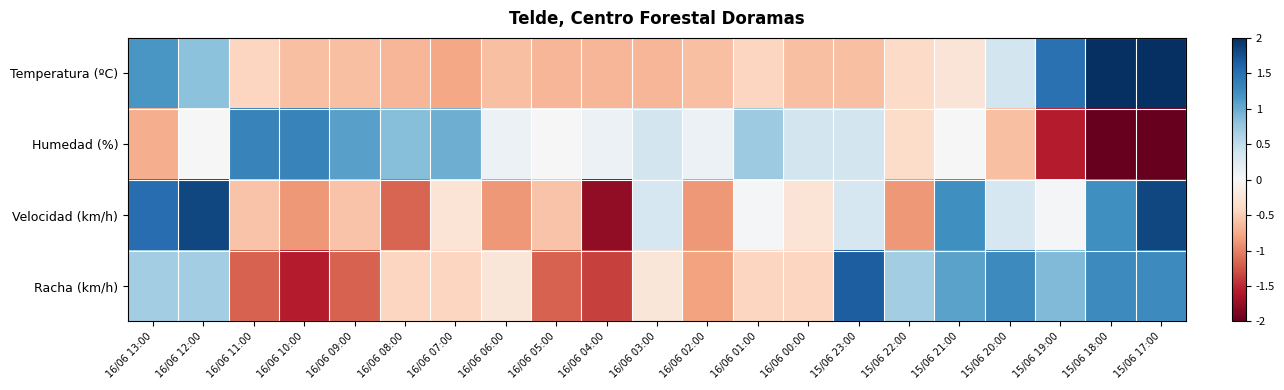

Reading left to right, extract all data points from this chart.

Temperatura (ºC): 16/06 13:00=1.2	16/06 12:00=0.8	16/06 11:00=-0.4	16/06 10:00=-0.6	16/06 09:00=-0.6	16/06 08:00=-0.7	16/06 07:00=-0.8	16/06 06:00=-0.6	16/06 05:00=-0.7	16/06 04:00=-0.7	16/06 03:00=-0.7	16/06 02:00=-0.6	16/06 01:00=-0.4	16/06 00:00=-0.6	15/06 23:00=-0.6	15/06 22:00=-0.4	15/06 21:00=-0.3	15/06 20:00=0.4	15/06 19:00=1.5	15/06 18:00=2.1	15/06 17:00=2.6
Humedad (%): 16/06 13:00=-0.7	16/06 12:00=0.0	16/06 11:00=1.3	16/06 10:00=1.3	16/06 09:00=1.1	16/06 08:00=0.8	16/06 07:00=1.0	16/06 06:00=0.1	16/06 05:00=0.0	16/06 04:00=0.1	16/06 03:00=0.4	16/06 02:00=0.1	16/06 01:00=0.7	16/06 00:00=0.4	15/06 23:00=0.4	15/06 22:00=-0.4	15/06 21:00=0.0	15/06 20:00=-0.6	15/06 19:00=-1.6	15/06 18:00=-2.1	15/06 17:00=-2.4
Velocidad (km/h): 16/06 13:00=1.5	16/06 12:00=1.8	16/06 11:00=-0.6	16/06 10:00=-0.9	16/06 09:00=-0.6	16/06 08:00=-1.2	16/06 07:00=-0.3	16/06 06:00=-0.9	16/06 05:00=-0.6	16/06 04:00=-1.8	16/06 03:00=0.3	16/06 02:00=-0.9	16/06 01:00=0.0	16/06 00:00=-0.3	15/06 23:00=0.3	15/06 22:00=-0.9	15/06 21:00=1.2	15/06 20:00=0.3	15/06 19:00=0.0	15/06 18:00=1.2	15/06 17:00=1.8
Racha (km/h): 16/06 13:00=0.7	16/06 12:00=0.7	16/06 11:00=-1.2	16/06 10:00=-1.6	16/06 09:00=-1.2	16/06 08:00=-0.4	16/06 07:00=-0.4	16/06 06:00=-0.2	16/06 05:00=-1.2	16/06 04:00=-1.4	16/06 03:00=-0.2	16/06 02:00=-0.8	16/06 01:00=-0.4	16/06 00:00=-0.4	15/06 23:00=1.6	15/06 22:00=0.7	15/06 21:00=1.1	15/06 20:00=1.3	15/06 19:00=0.9	15/06 18:00=1.3	15/06 17:00=1.3